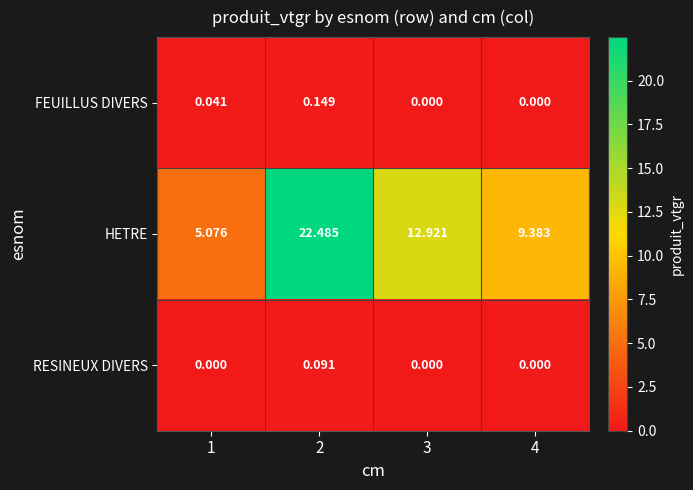

Which series has the largest total across all categories?

HETRE